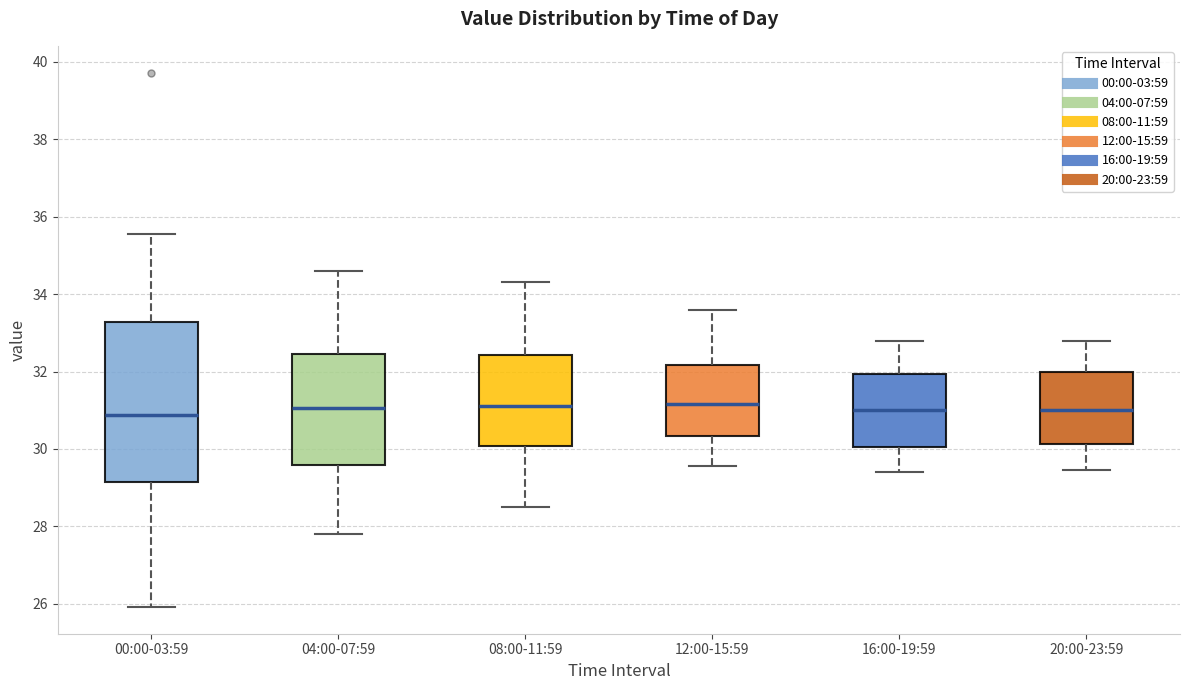

Reading left to right, transcribe this box plot: for each box, give where its median line is, the range the box spans, and where its two whiskers end, as read against the y-axis. The values are not printed on the chart, so give them approximately, as read against the axis.

00:00-03:59: median 30.8, box 29.2 to 33.2, whiskers 26.0 to 35.6
04:00-07:59: median 31.0, box 29.6 to 32.4, whiskers 27.8 to 34.6
08:00-11:59: median 31.2, box 30.0 to 32.4, whiskers 28.6 to 34.4
12:00-15:59: median 31.2, box 30.4 to 32.2, whiskers 29.6 to 33.6
16:00-19:59: median 31.0, box 30.0 to 32.0, whiskers 29.4 to 32.8
20:00-23:59: median 31.0, box 30.2 to 32.0, whiskers 29.4 to 32.8